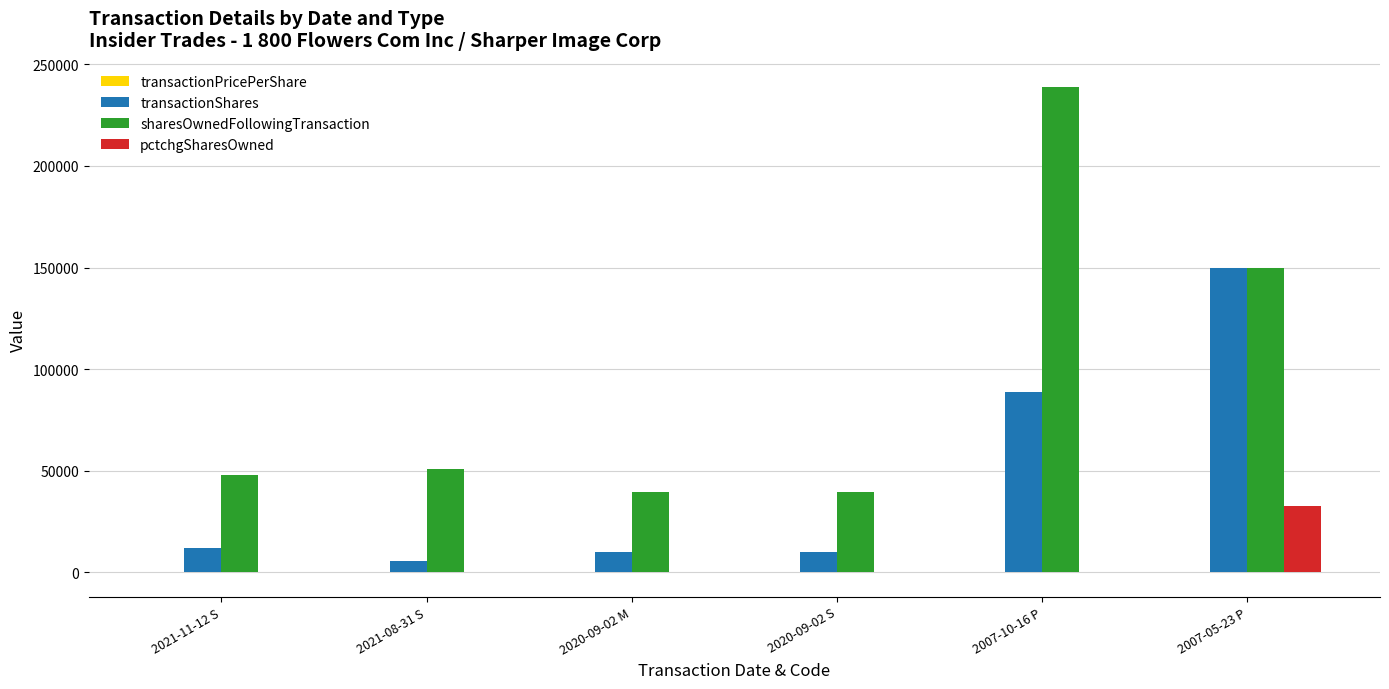

What is the approximate value of transactionShares at 2007-05-23 P?

150000.0